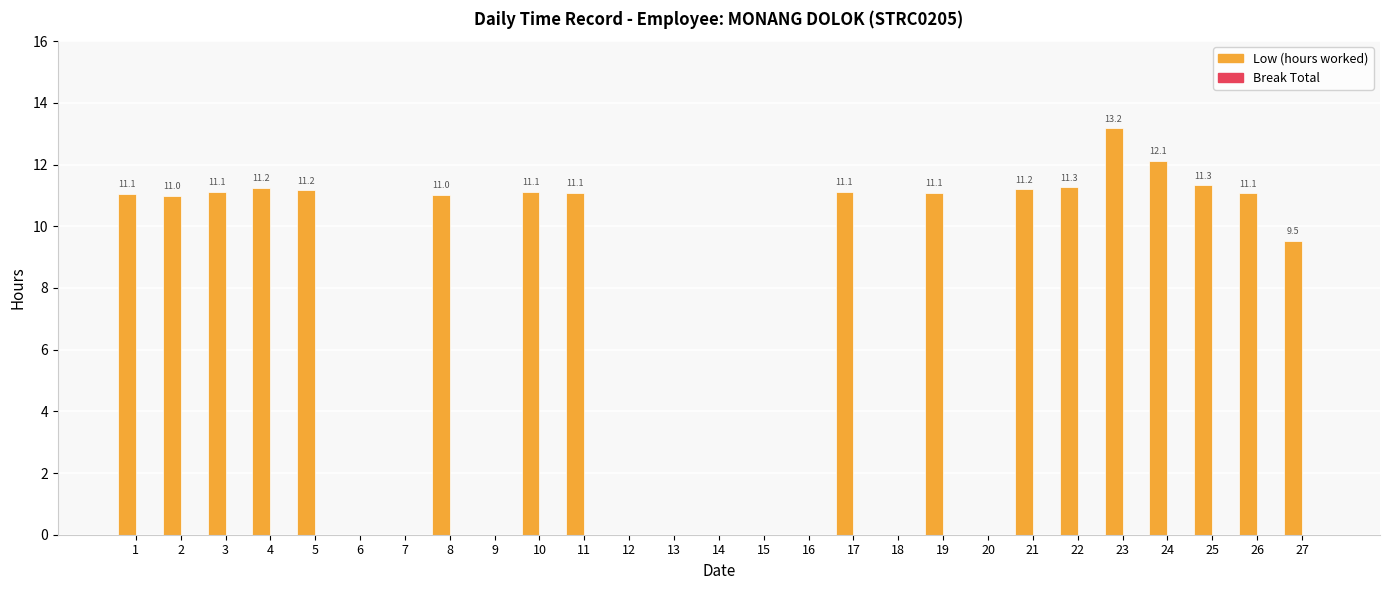

The value at 17 is 11.1. True or false?

True